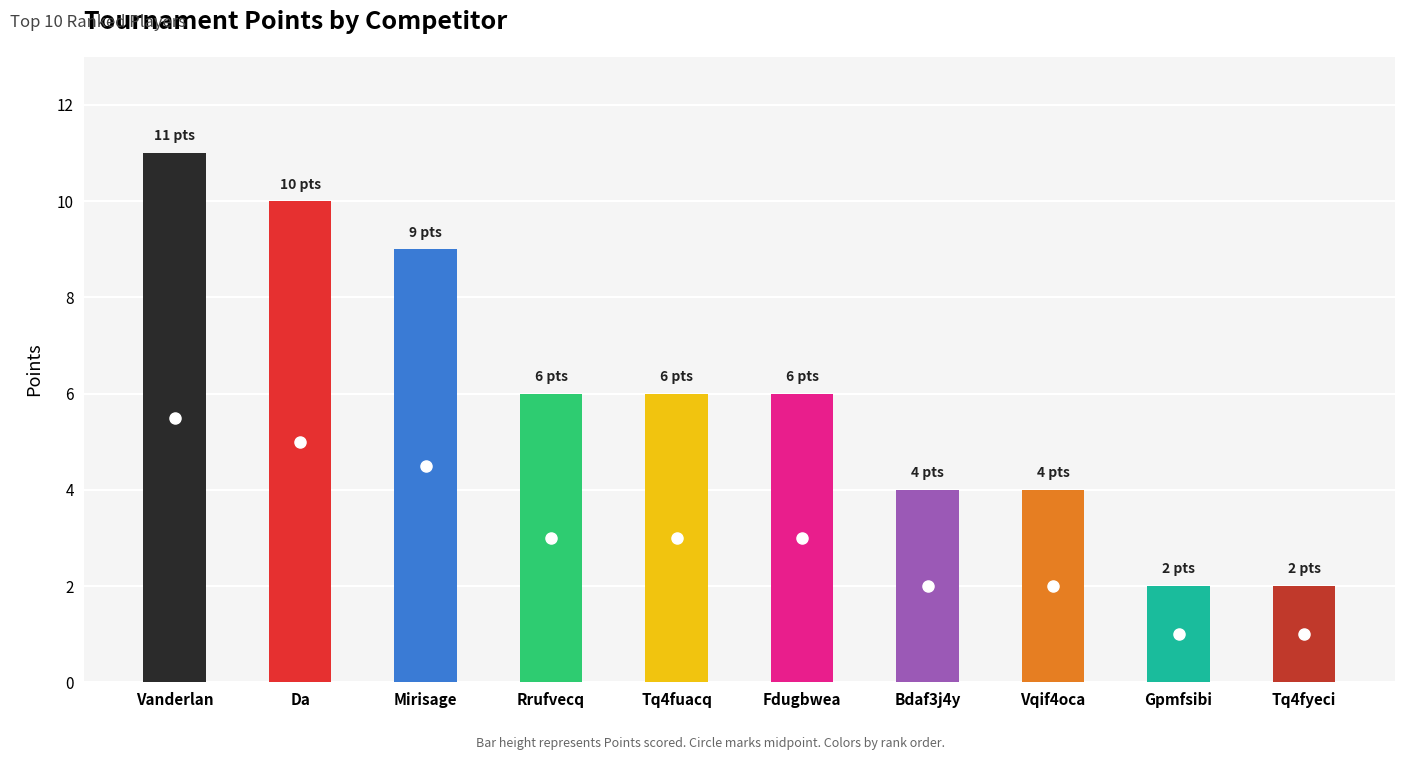

Which category has the highest value across all series?

Vanderlan